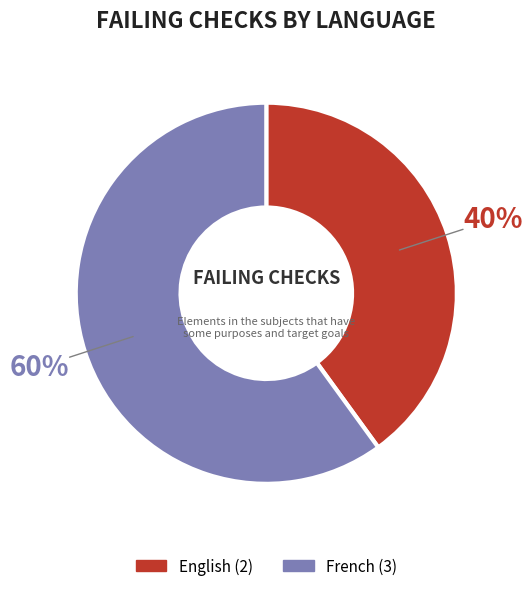

To the nearest percent, what portion does French represent?

60%